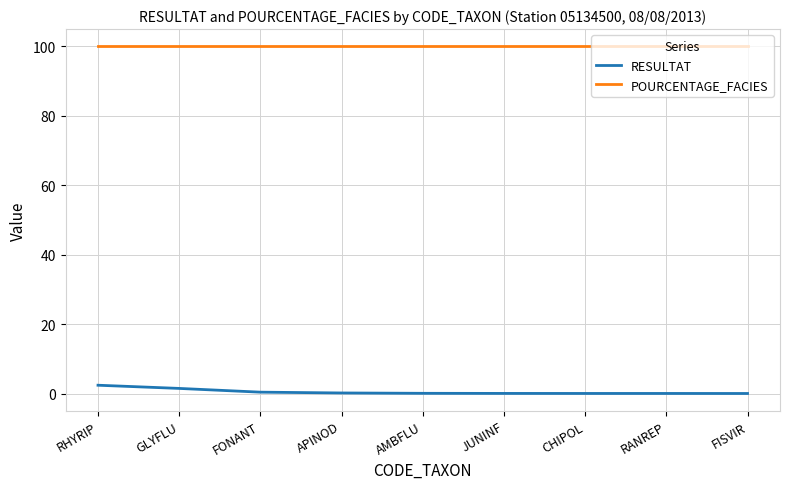

What is the sum of the RESULTAT values at FONANT and CHIPOL?

0.4